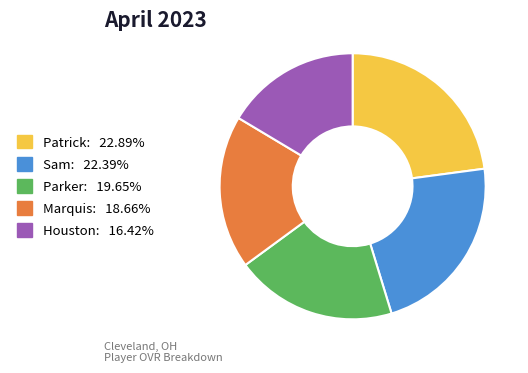

The Houston slice represents 4% of the pie. True or false?

False